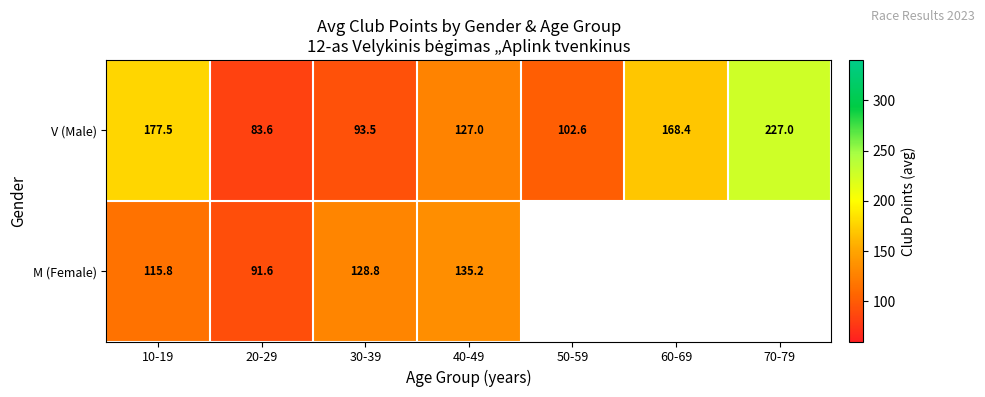

At 10-19, list the series in order from smallest to largest.

M (Female), V (Male)